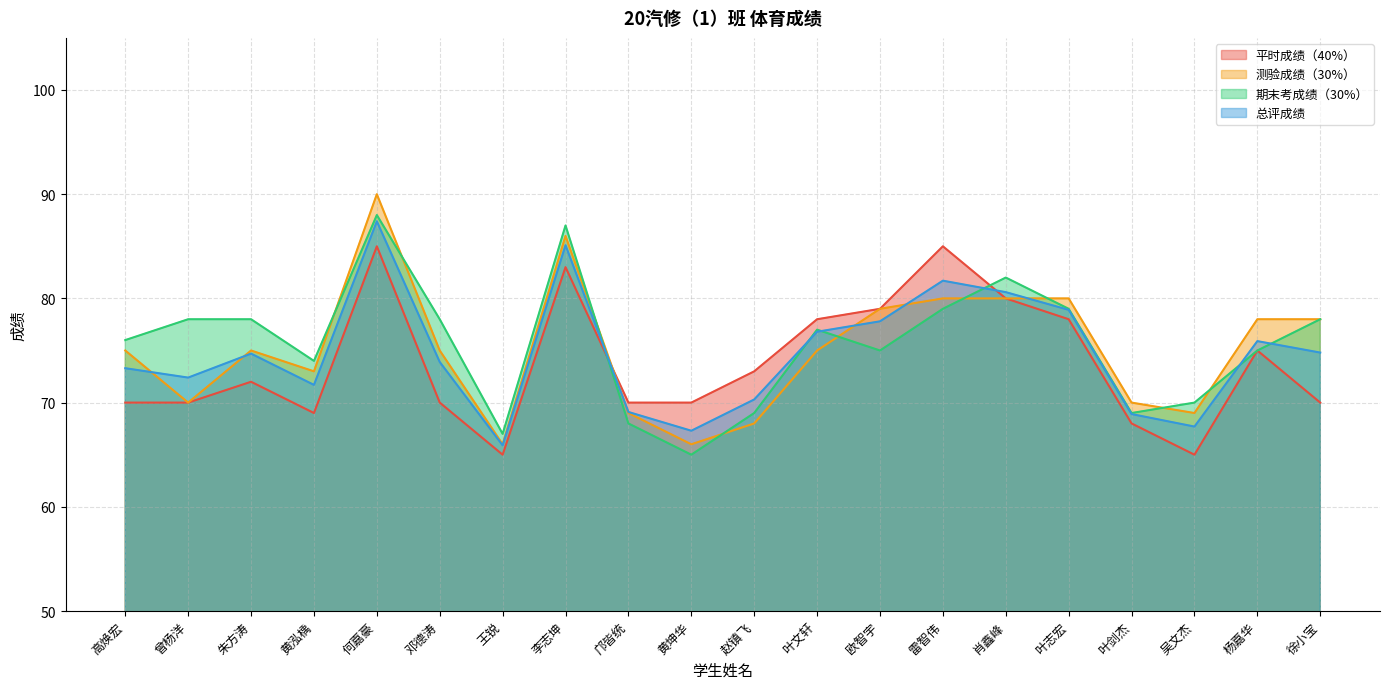

How many lines are shown in the chart?

4